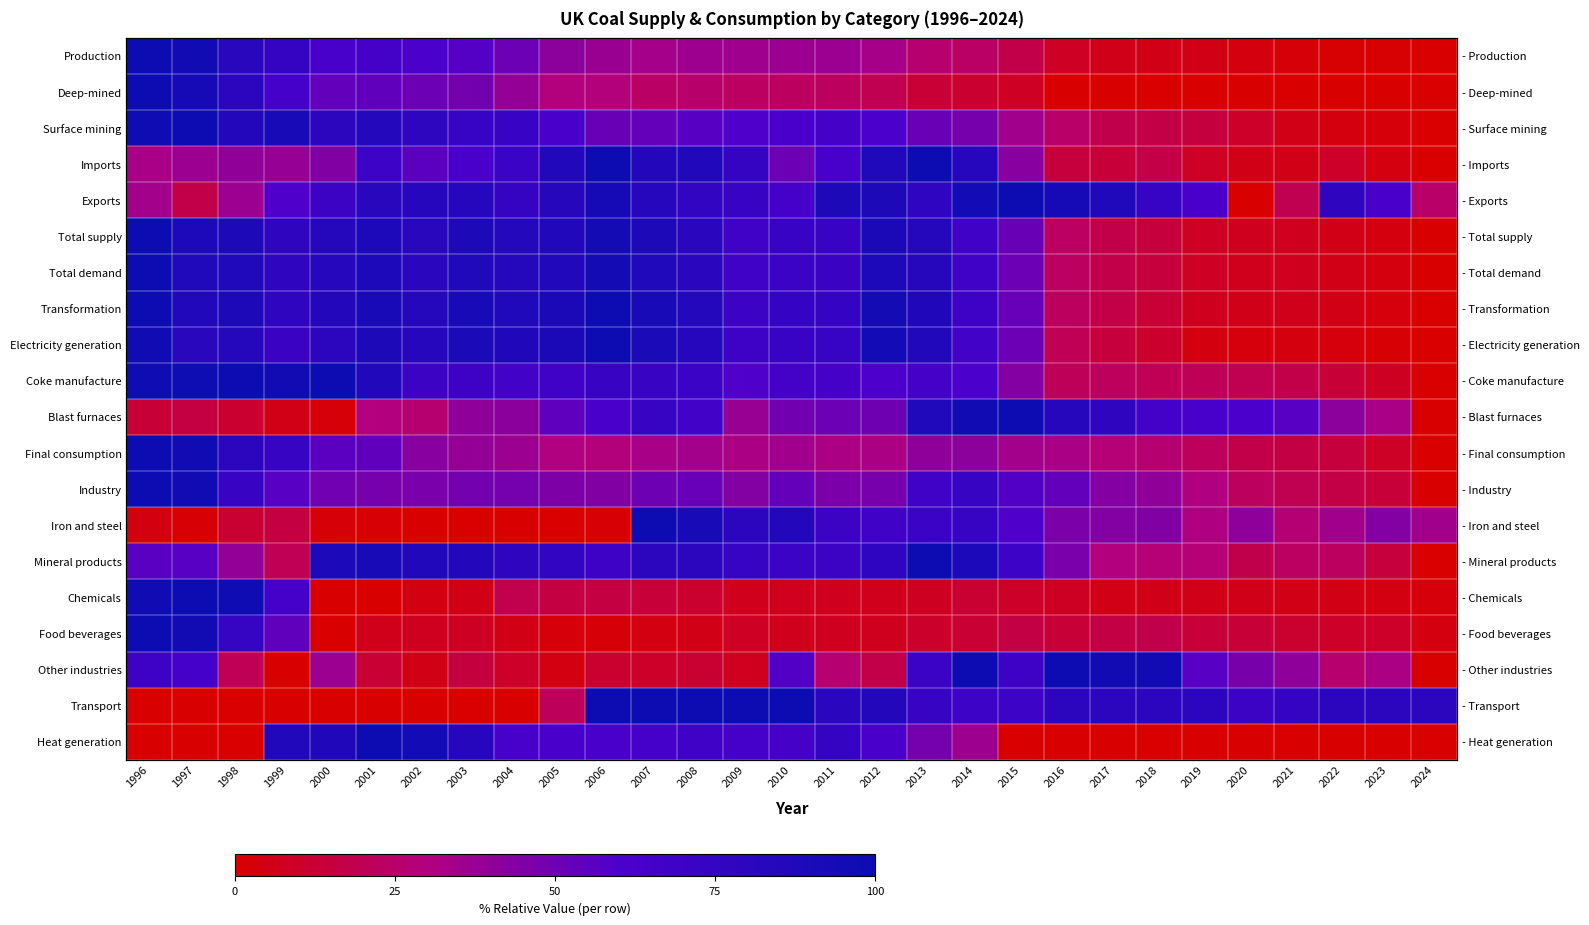

Is it true that Deep-mined equals 0.3 at 2005?

True